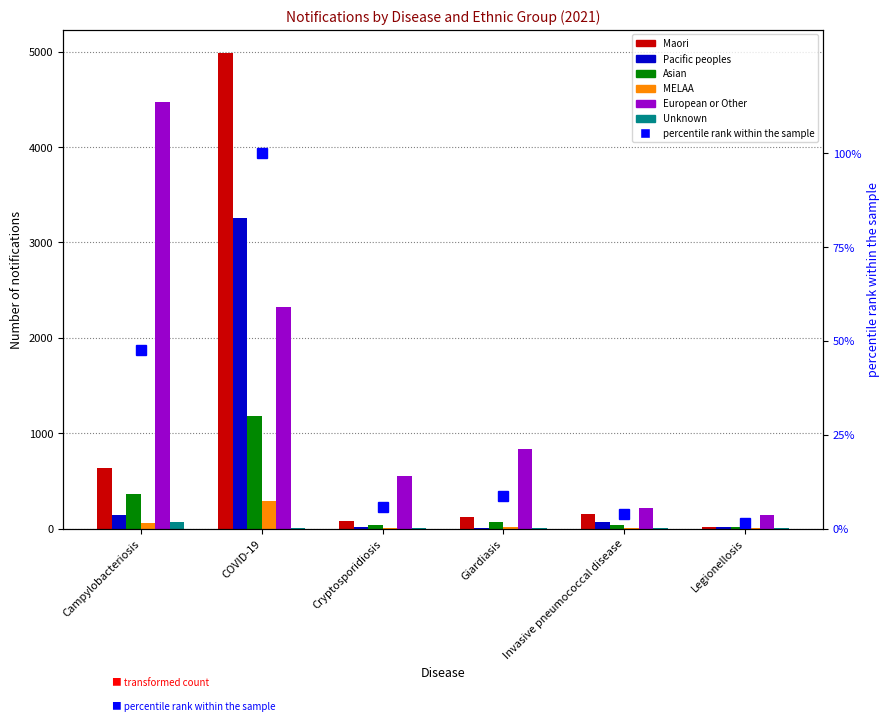

Is it true that European or Other equals 1094 at COVID-19?

False